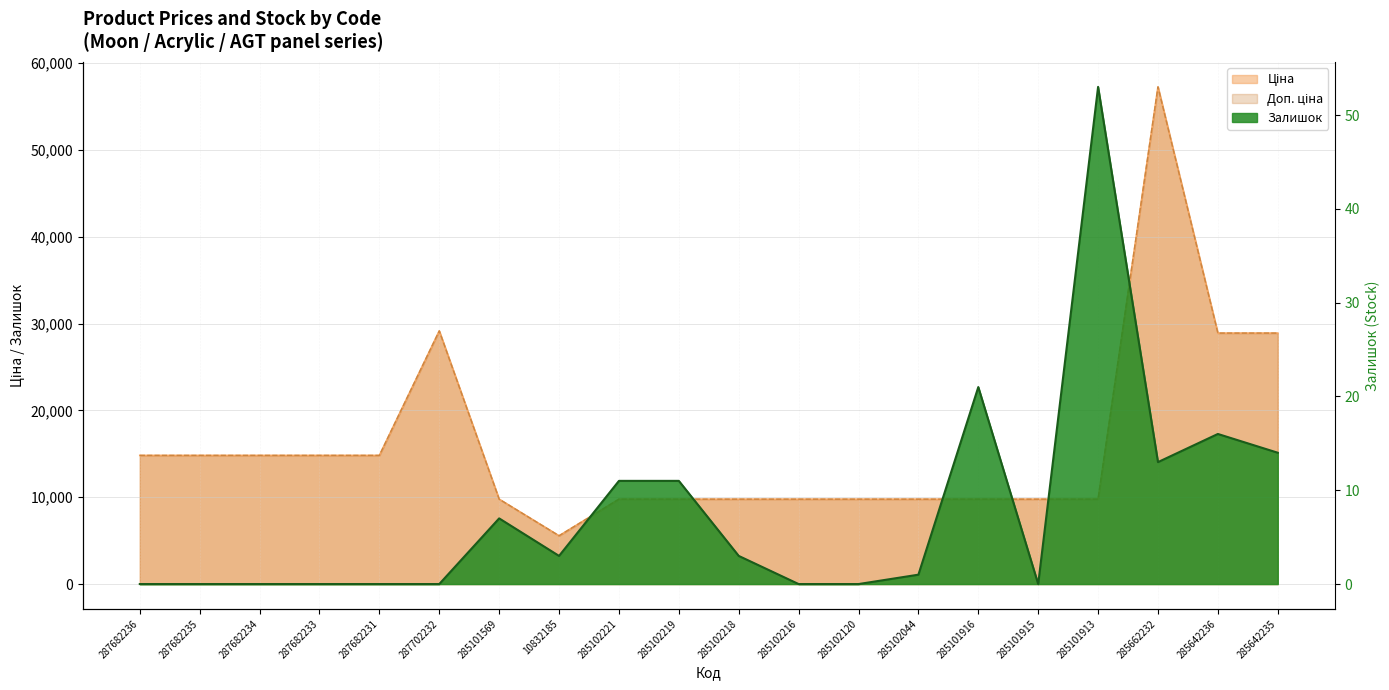

How many categories are shown in the chart?

20